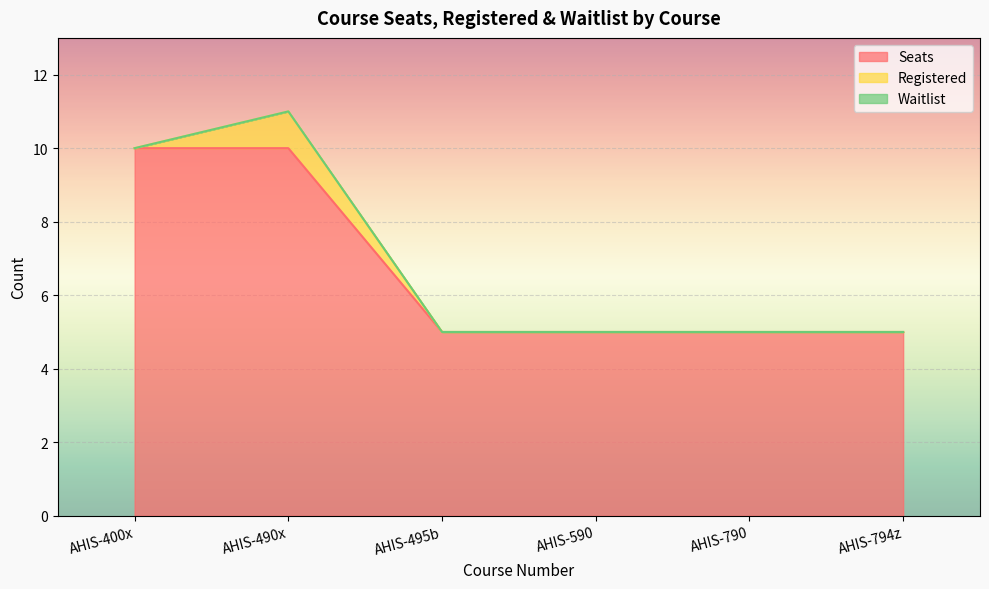

Reading left to right, extract all data points from this chart.

Seats: 10	10	5	5	5	5
Registered: 0	1	0	0	0	0
Waitlist: 0	0	0	0	0	0